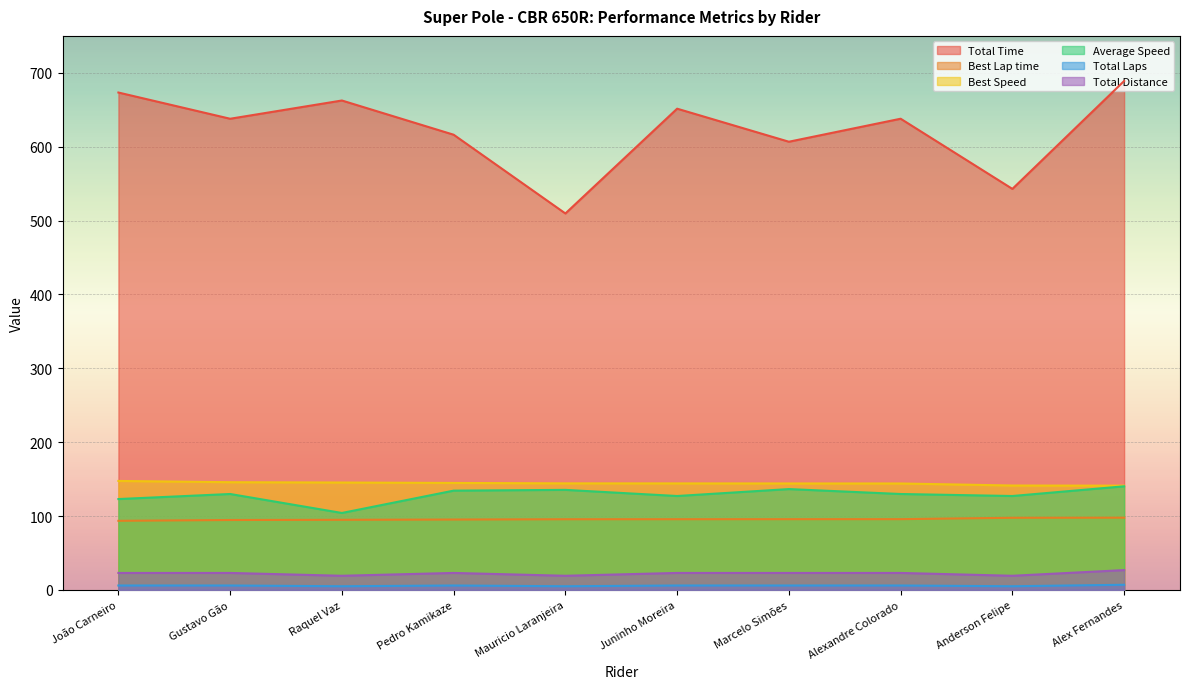

What is the label of the 3rd point from the left?

Raquel Vaz